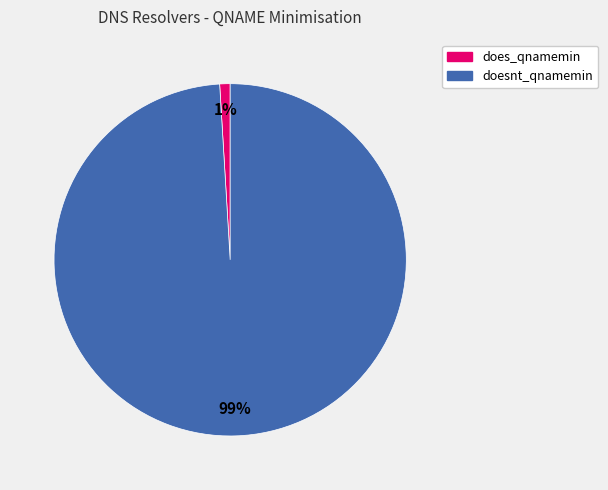

Which slice is the smallest?

does_qnamemin